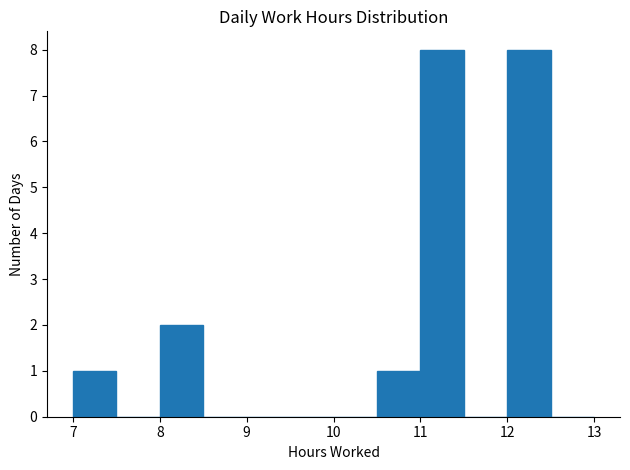

Reading left to right, list every bar in this chart as the range it spans on the x-axis followed by its height. The values are not printed on the chart, so give them approximately, as read against the axis.

7.0 to 7.5: 1
7.5 to 8.0: 0
8.0 to 8.5: 2
8.5 to 9.0: 0
9.0 to 9.5: 0
9.5 to 10.0: 0
10.0 to 10.5: 0
10.5 to 11.0: 1
11.0 to 11.5: 8
11.5 to 12.0: 0
12.0 to 12.5: 8
12.5 to 13.0: 0